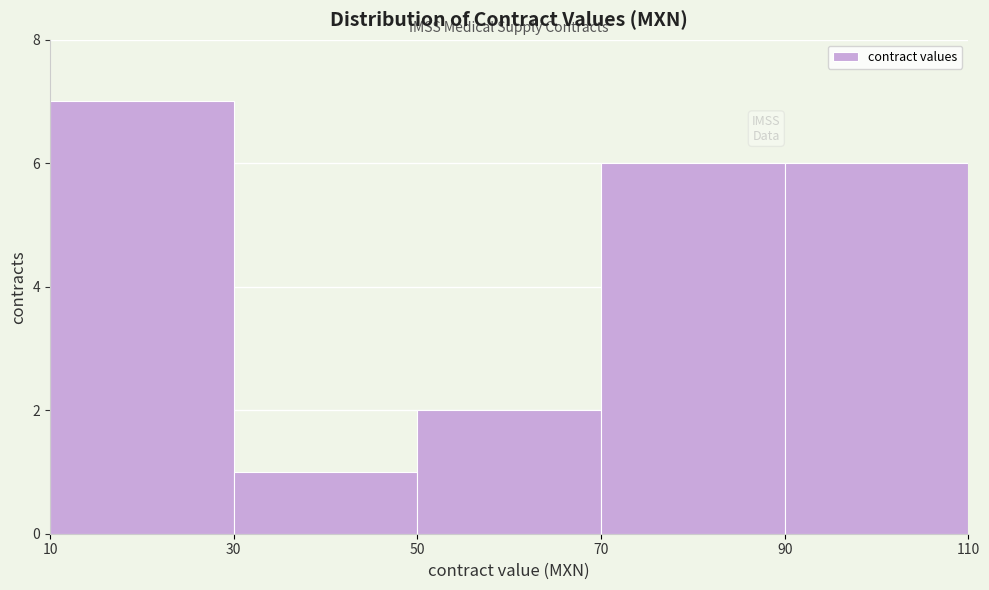

Which range on the x-axis has the tallest bar?

10 to 30